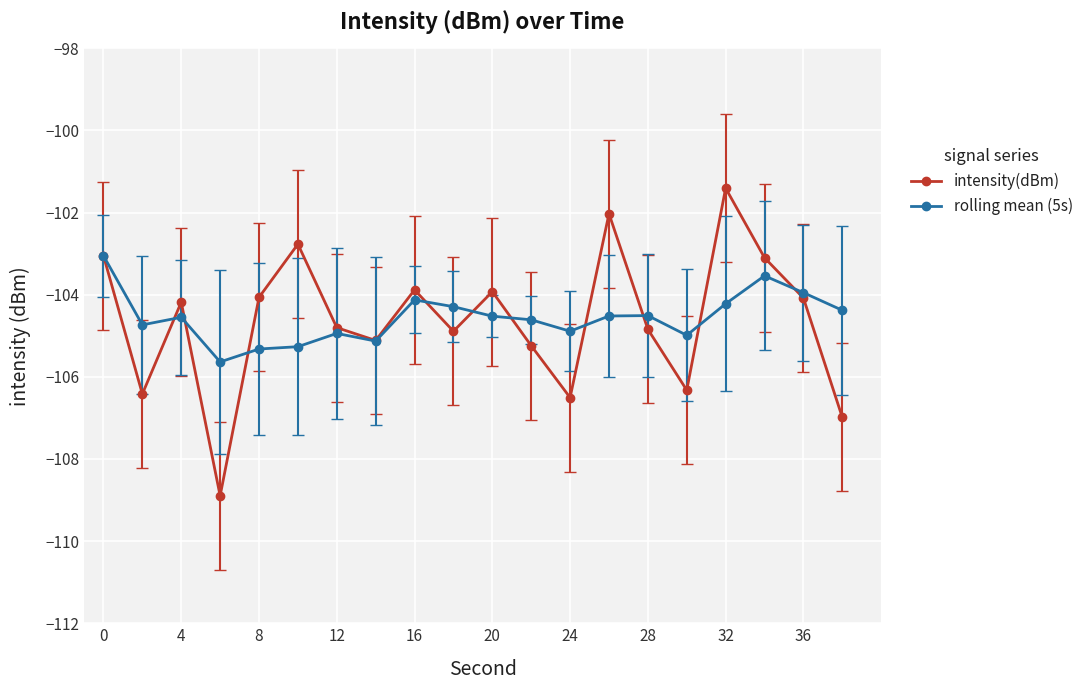

What is the value of the rolling mean (5s) point at the 12th from the left?

-104.6